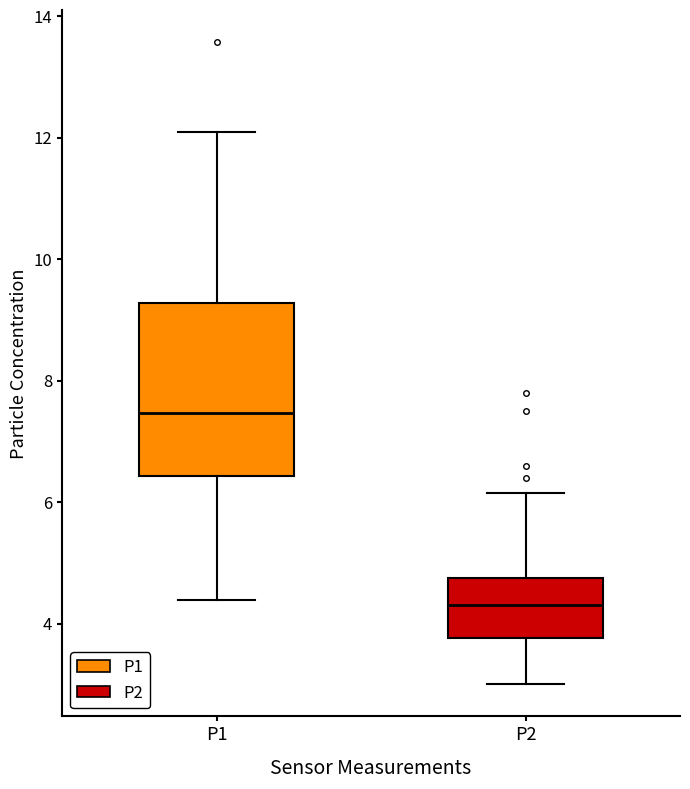

Which box's median line is the highest?

P1